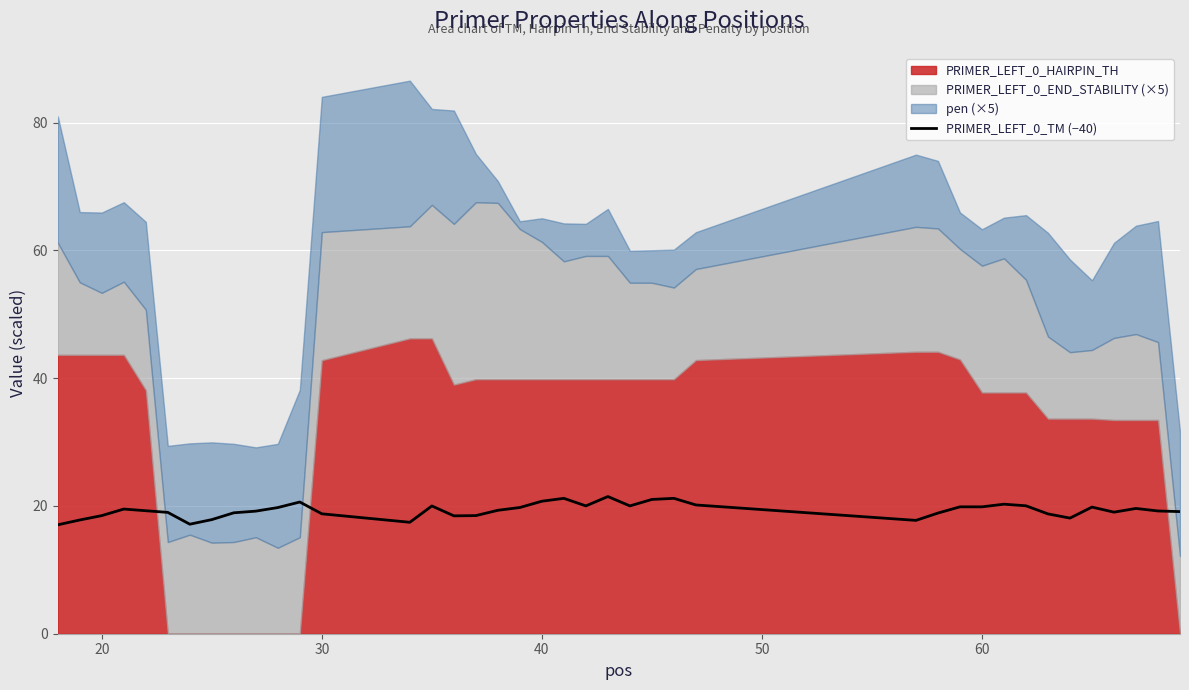

What is the highest value of the PRIMER_LEFT_0_TM (−40) series?

21.5